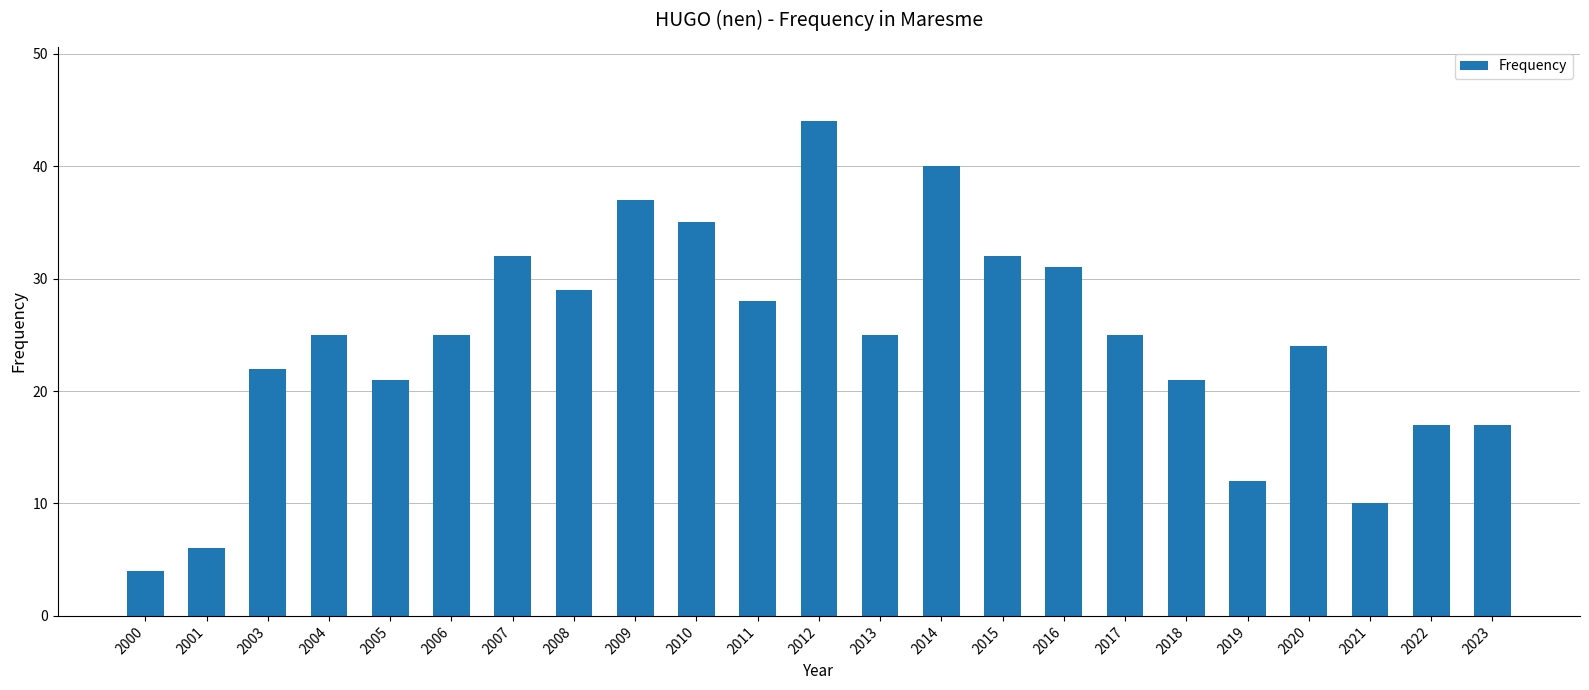

What is the value of the 16th bar from the left?

31